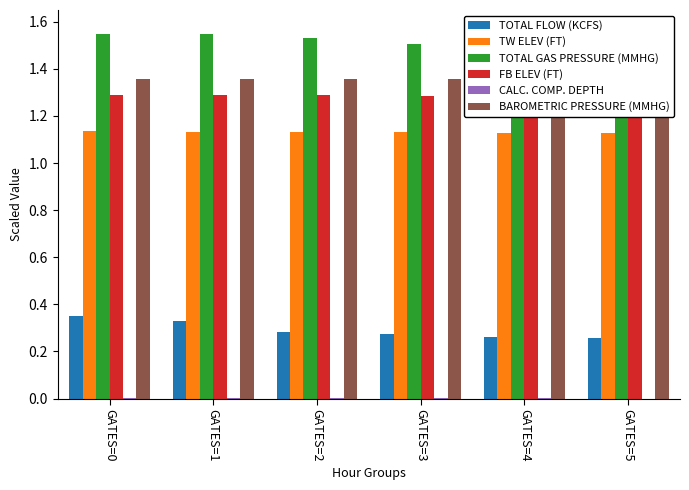

Reading right to left, what are all the values shown in this chart?

TOTAL FLOW (KCFS): GATES=5=0.3	GATES=4=0.3	GATES=3=0.3	GATES=2=0.3	GATES=1=0.3	GATES=0=0.4
TW ELEV (FT): GATES=5=1.1	GATES=4=1.1	GATES=3=1.1	GATES=2=1.1	GATES=1=1.1	GATES=0=1.1
TOTAL GAS PRESSURE (MMHG): GATES=5=1.5	GATES=4=1.5	GATES=3=1.5	GATES=2=1.5	GATES=1=1.6	GATES=0=1.6
FB ELEV (FT): GATES=5=1.3	GATES=4=1.3	GATES=3=1.3	GATES=2=1.3	GATES=1=1.3	GATES=0=1.3
CALC. COMP. DEPTH: GATES=5=0.0	GATES=4=0.0	GATES=3=0.0	GATES=2=0.0	GATES=1=0.0	GATES=0=0.0
BAROMETRIC PRESSURE (MMHG): GATES=5=1.4	GATES=4=1.4	GATES=3=1.4	GATES=2=1.4	GATES=1=1.4	GATES=0=1.4